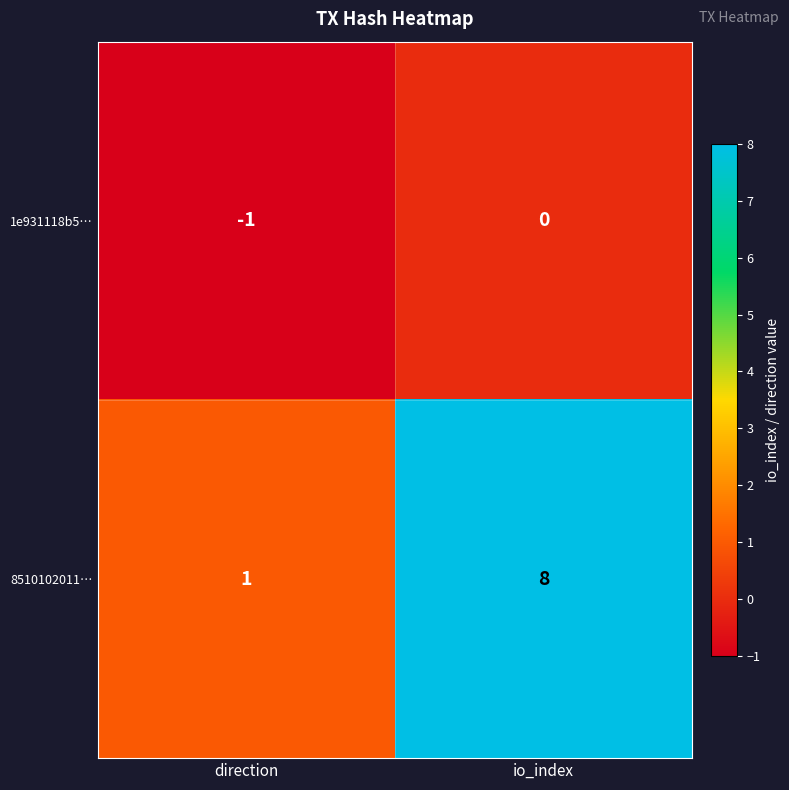

At which label does 1e931118b5… reach its minimum?

direction